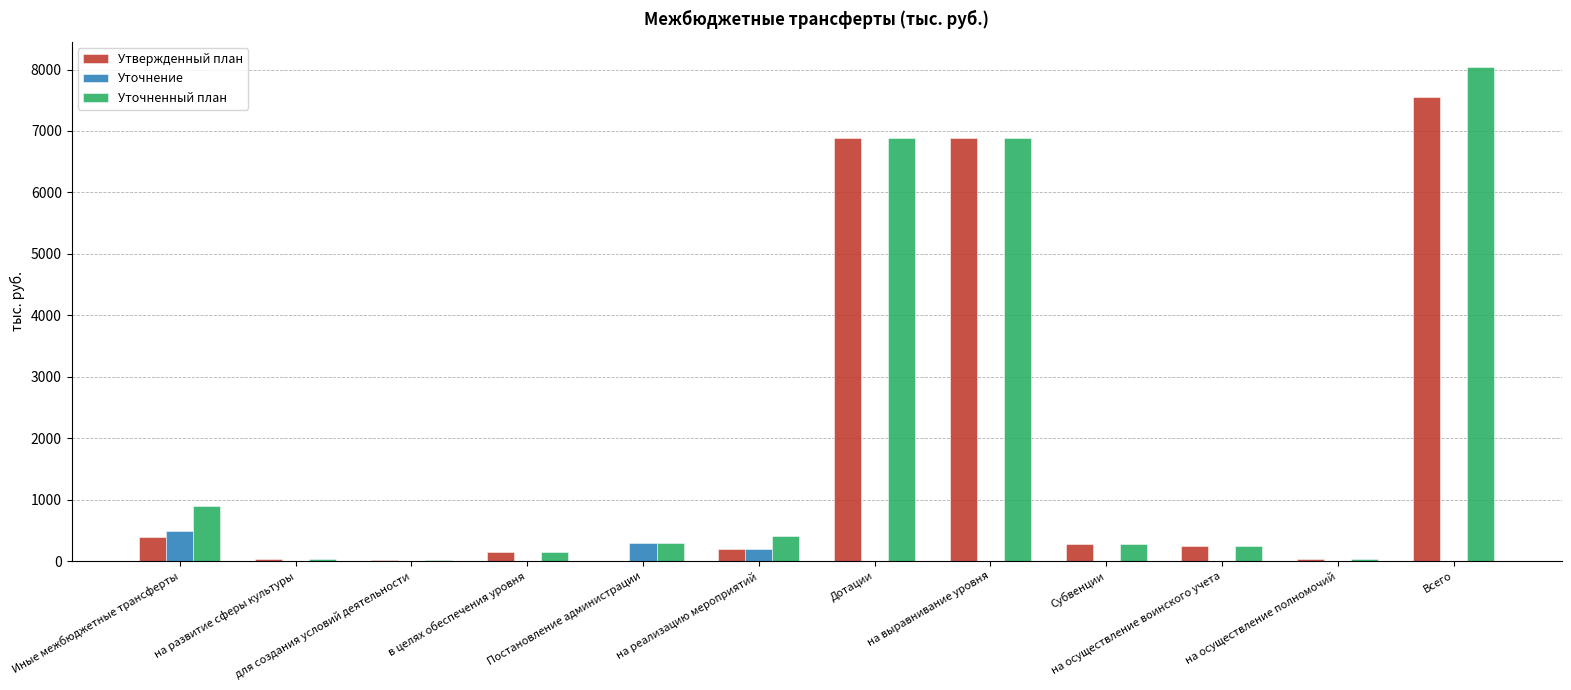

At which category does the chart reach its peak across all series?

Всего